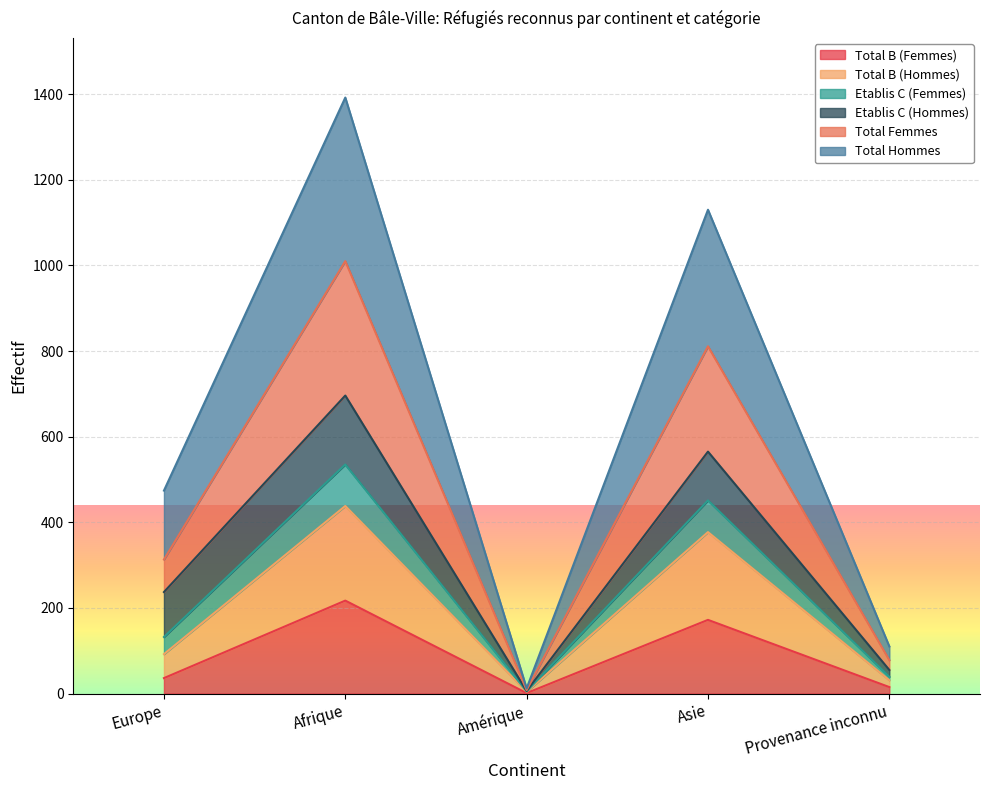

What are all the series names shown in the legend?

Total B (Femmes), Total B (Hommes), Etablis C (Femmes), Etablis C (Hommes), Total Femmes, Total Hommes